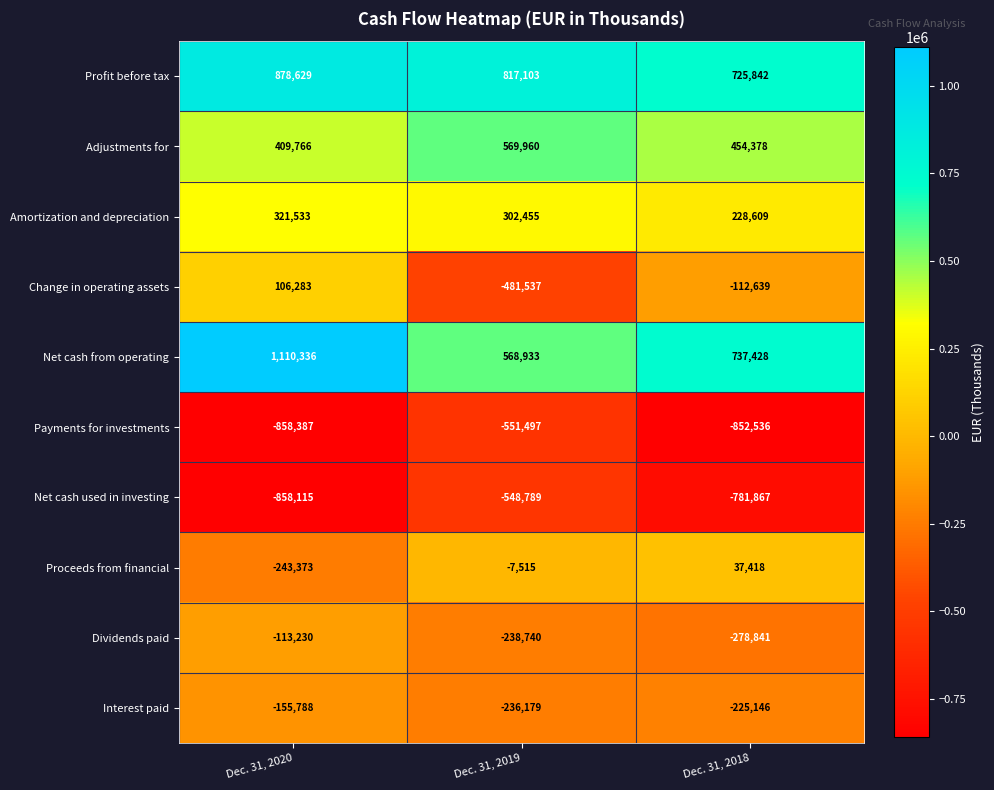

What is the spread (max minus min) of values at Dec. 31, 2020?

1968723